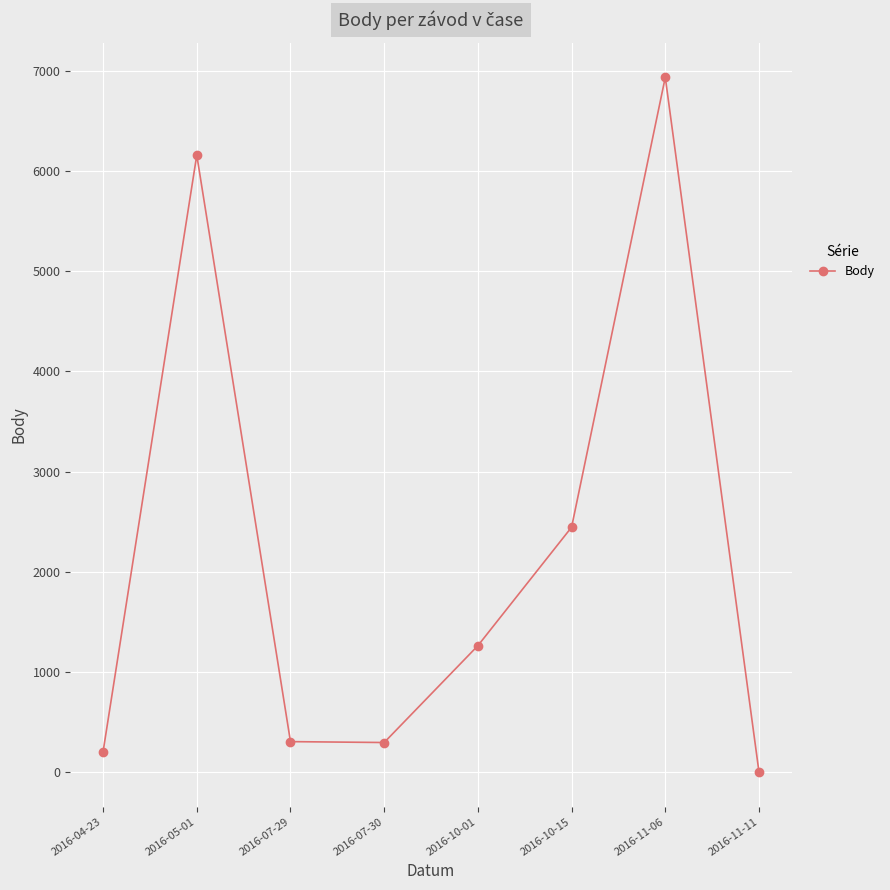

What is the difference between the maximum and minimum values?

6937